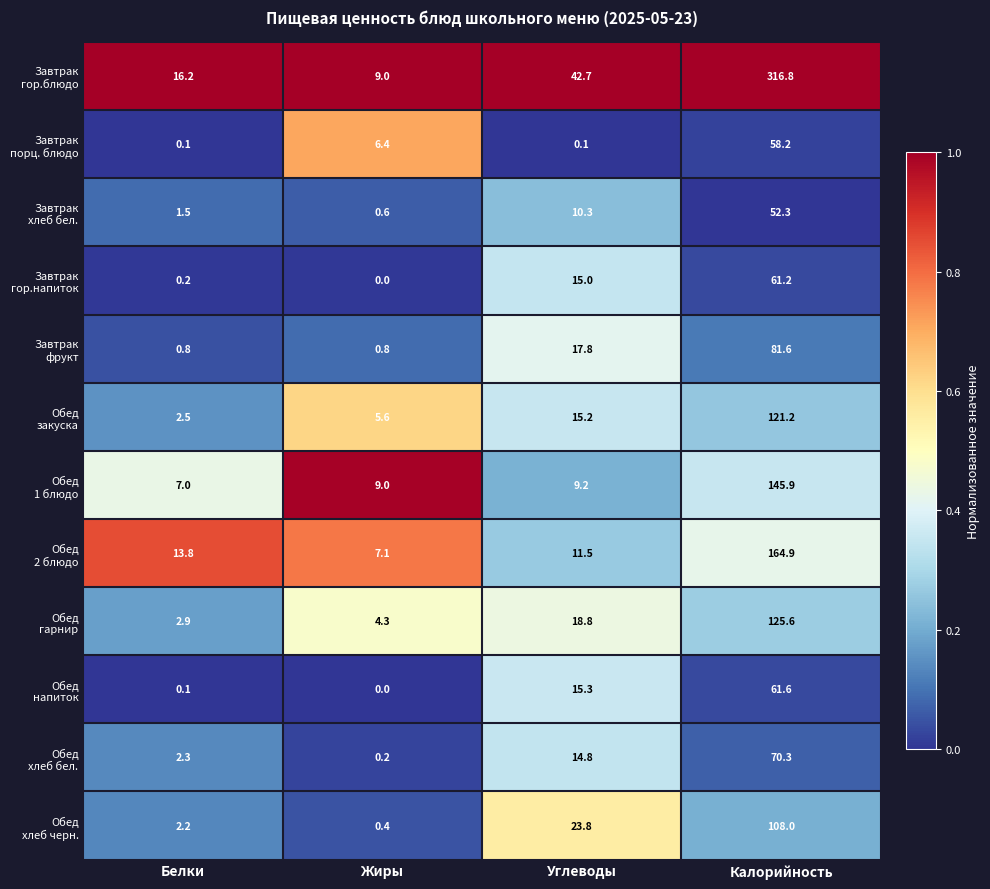

Which label corresponds to the largest value in the chart?

Калорийность